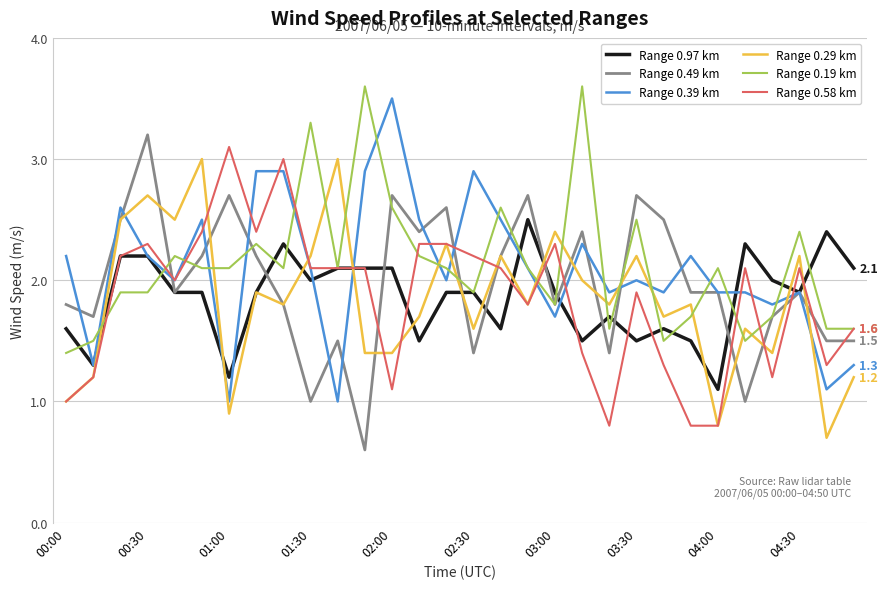

Which series ends up on top after the final intersection of Range 0.49 km and Range 0.58 km?

Range 0.58 km